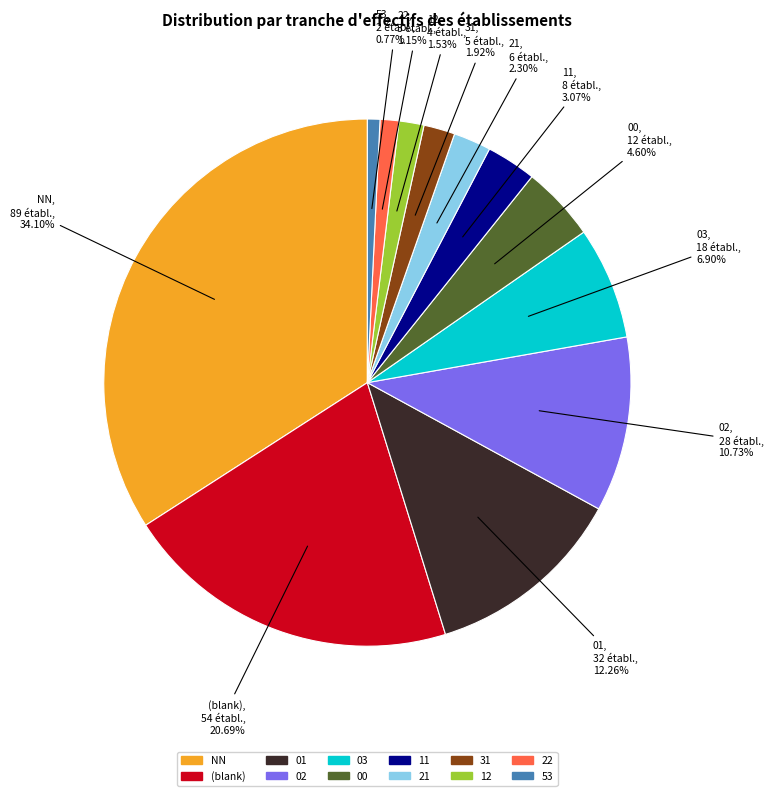

Is there any slice that represents more than half of the pie?

No